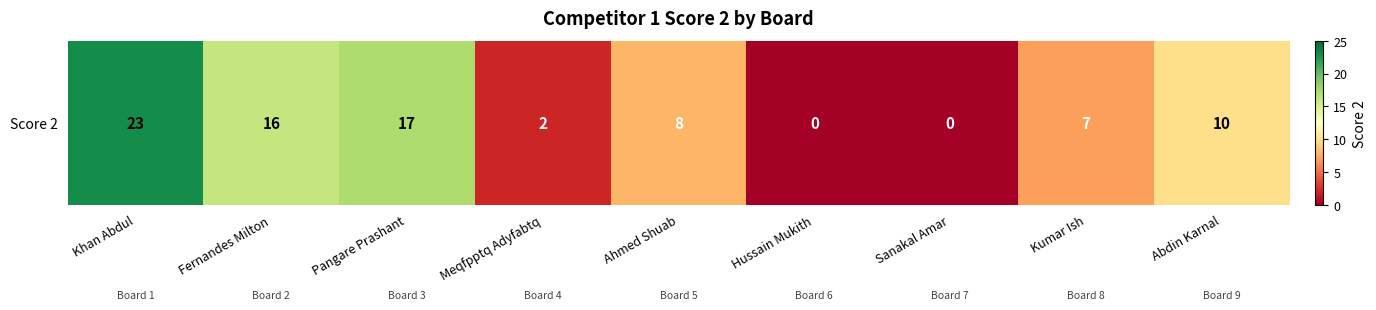

List the labels in order of value, largest first.

Khan Abdul, Pangare Prashant, Fernandes Milton, Abdin Karnal, Ahmed Shuab, Kumar Ish, Meqfpptq Adyfabtq, Hussain Mukith, Sanakal Amar